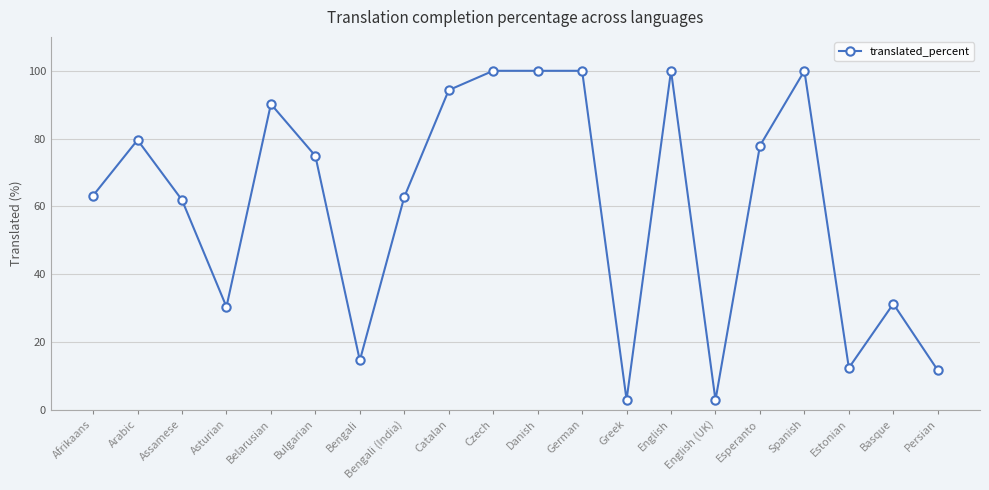

The chart shows a value of 100.0 at Spanish. True or false?

True